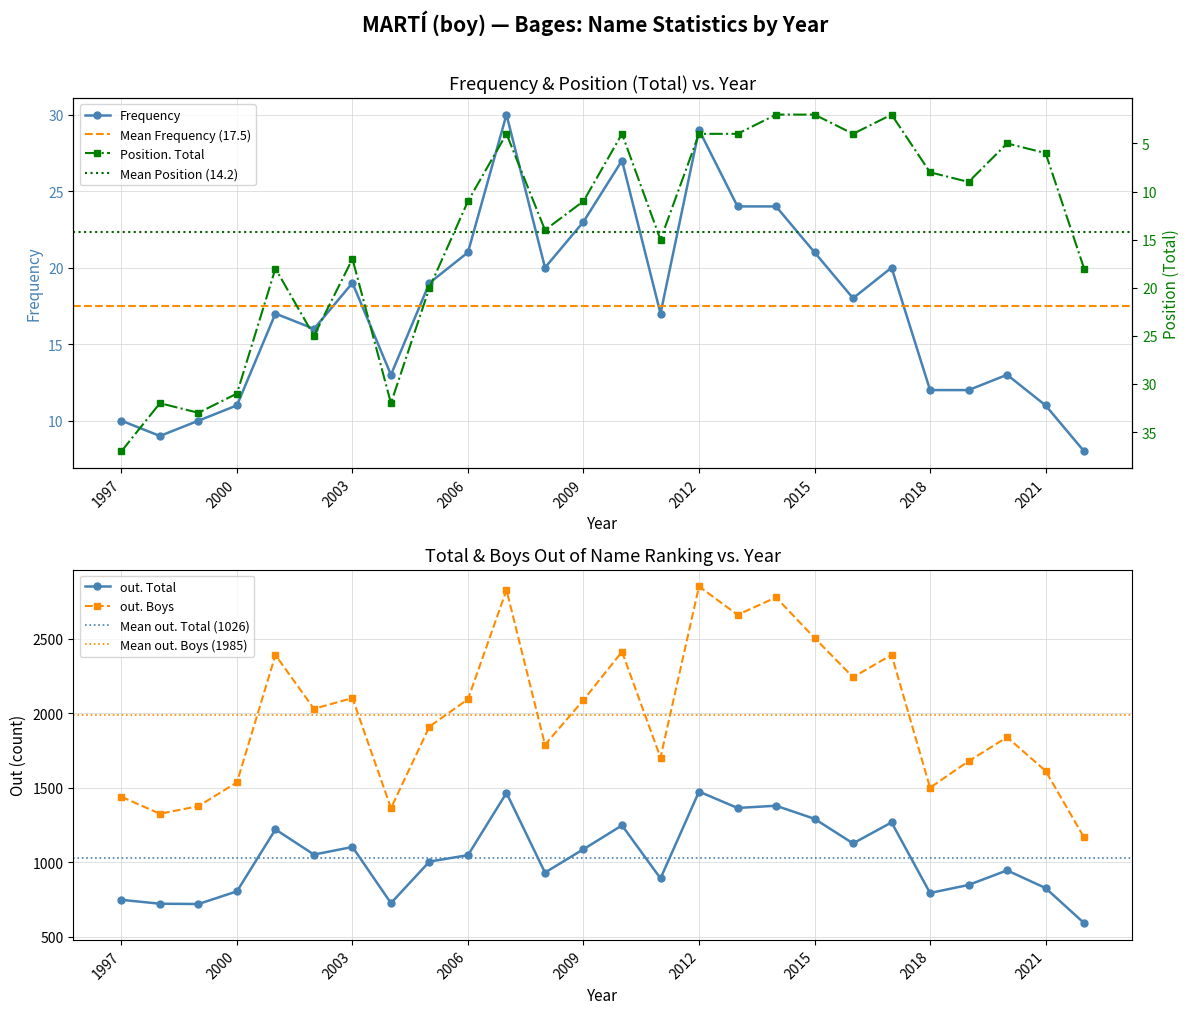

Is this an area chart (filled region under the line)?

No